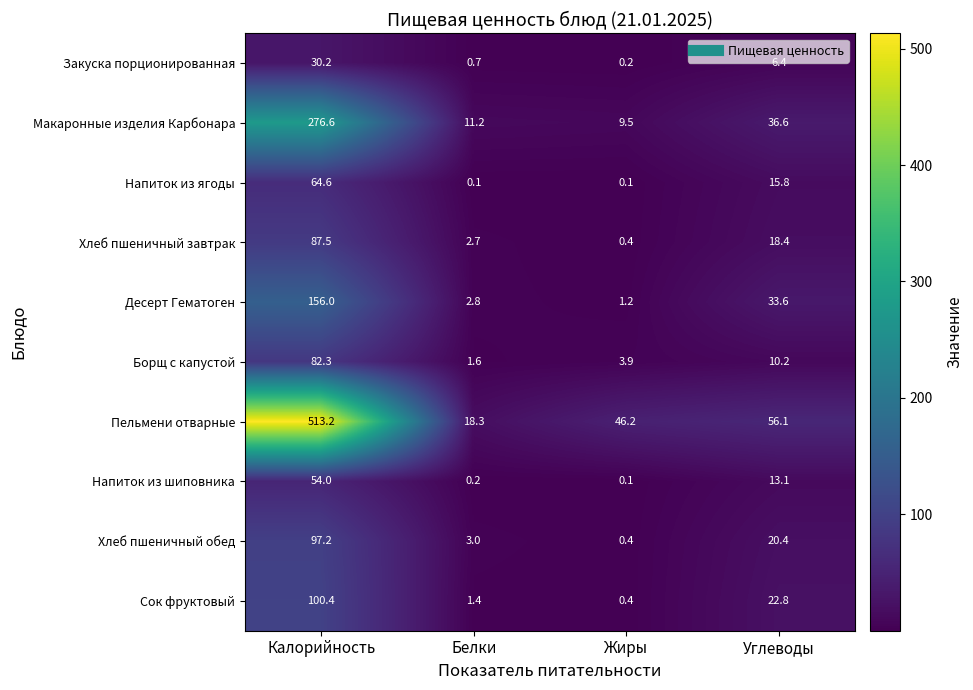

At which label does Десерт Гематоген first exceed 33?

Калорийность